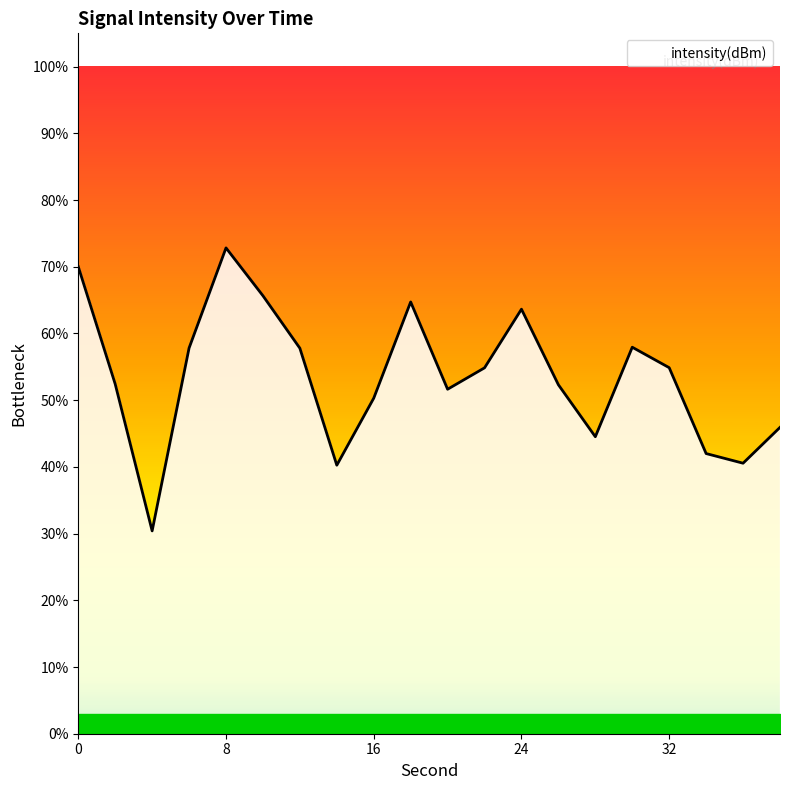

What is the difference between the second highest and minimum values?

39.6